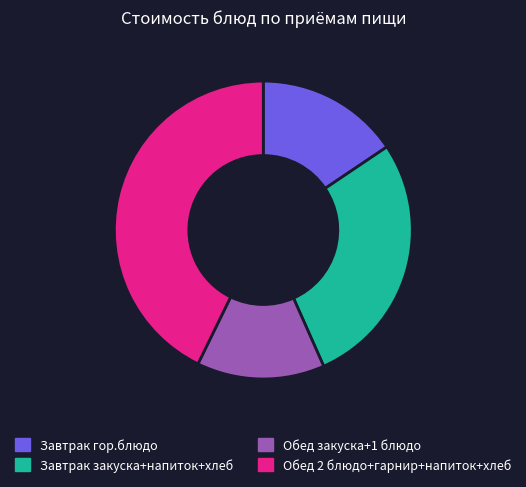

What is the smallest slice in the pie chart?

Обед закуска+1 блюдо